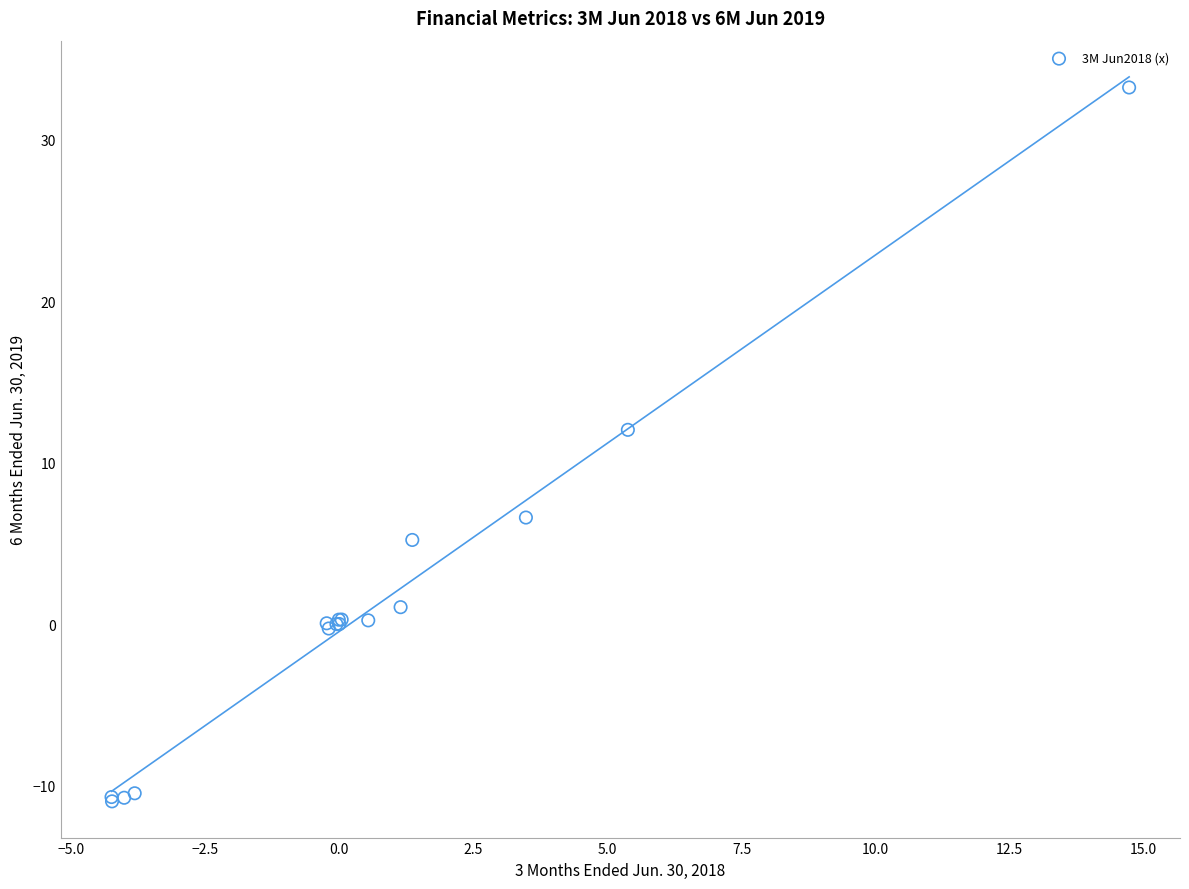

What Y value in the scatter plot is closest to 11?

12.0